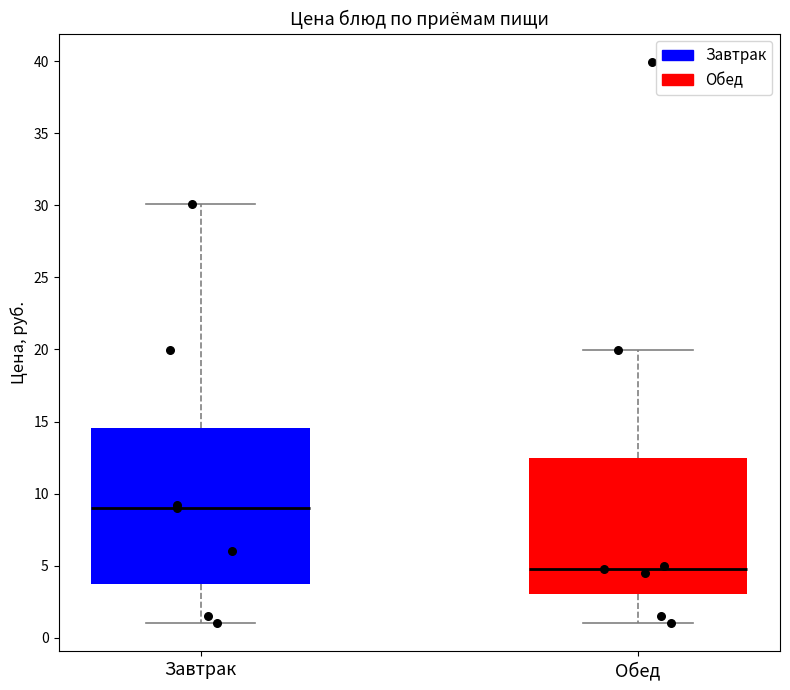

Comparing the boxes themselves (not the whiskers), which one is the tallest?

Завтрак